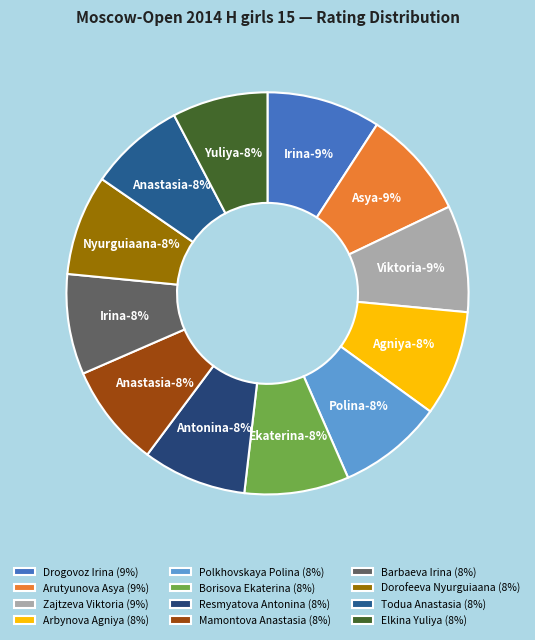

To the nearest percent, what is the average slice percentage?

8%